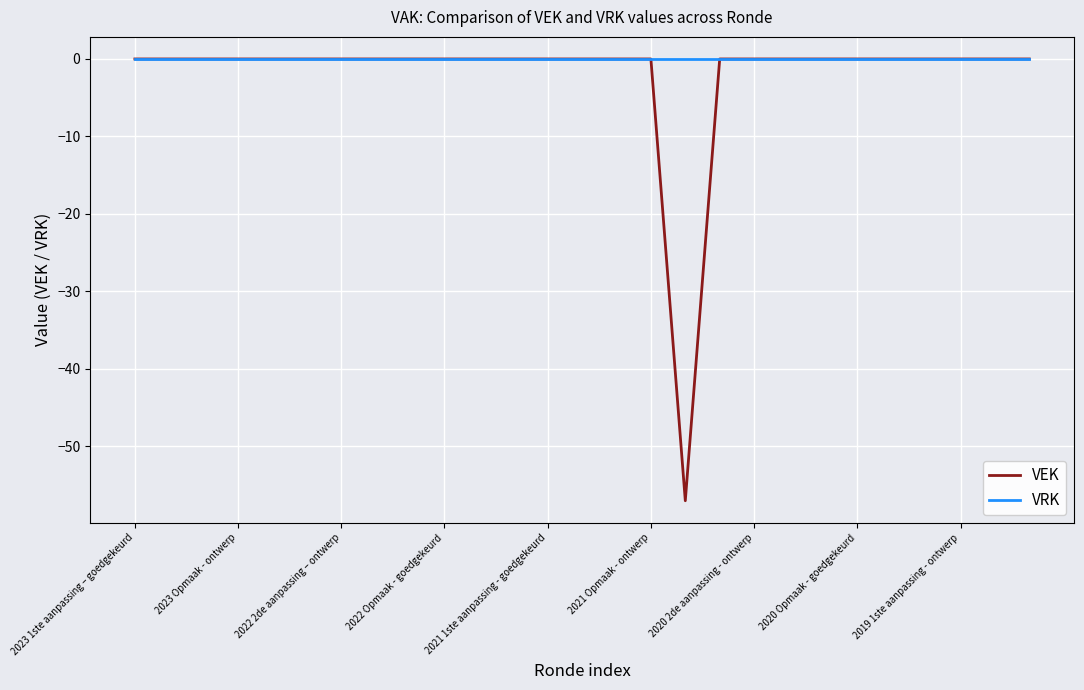

Which series has the widest spread of values?

VEK